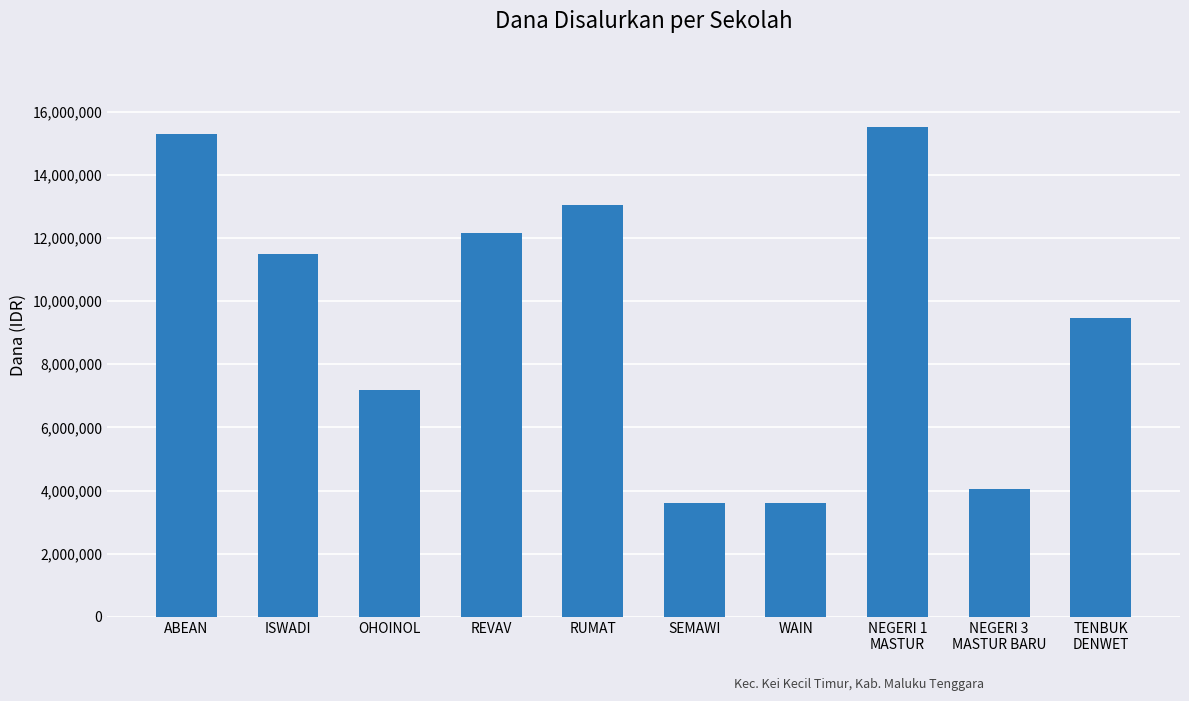

What is the label of the 3rd bar from the right?

NEGERI 1
MASTUR